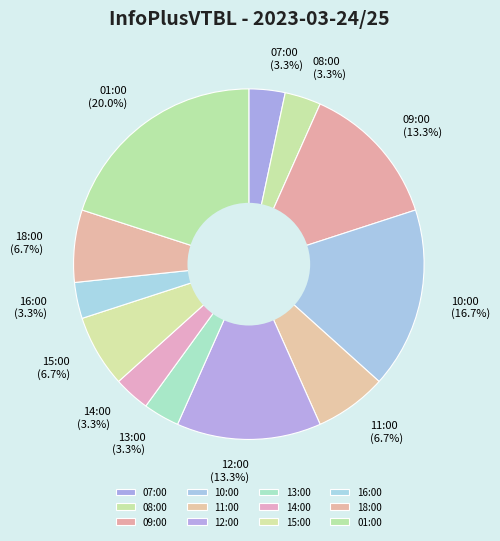

Is there a majority slice in this chart?

No